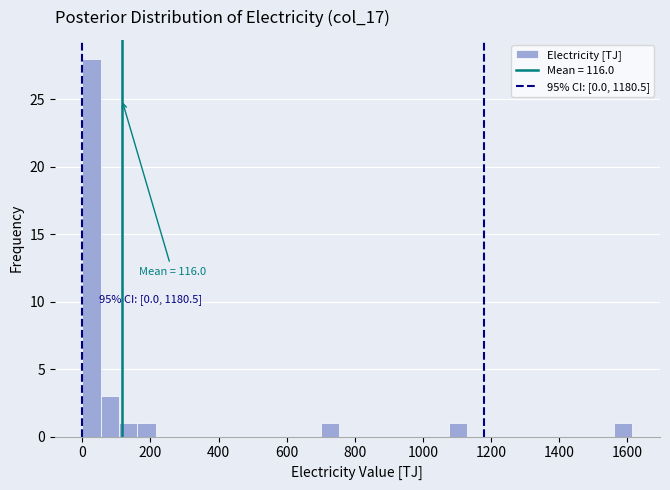

Read against the x-axis, roughly where is the centre of the tallest bar?

20